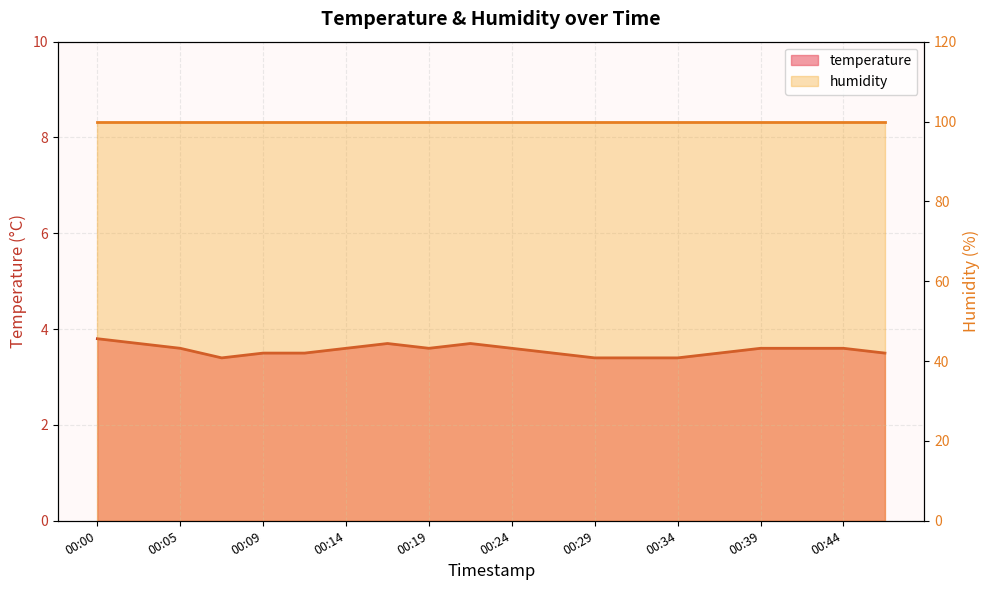

True or false: the data shows 3.7 at 00:17.

True